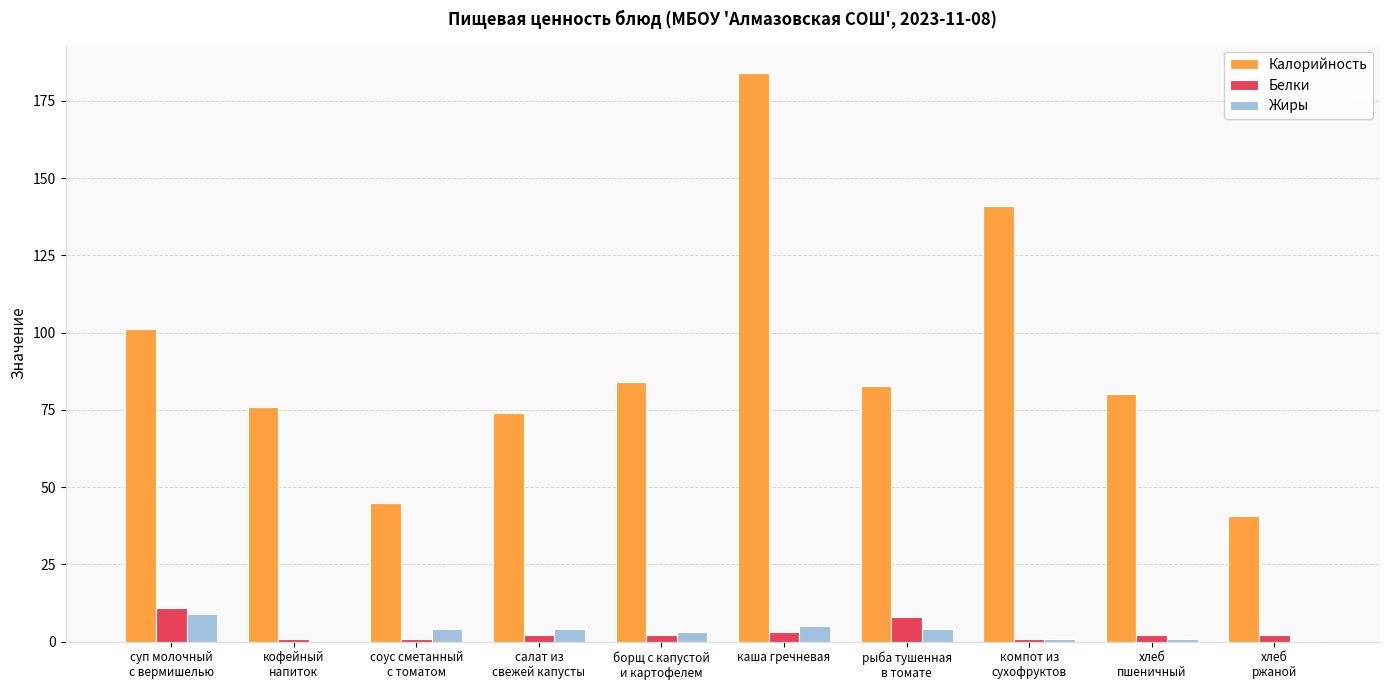

Which category has the highest value across all series?

каша гречневая